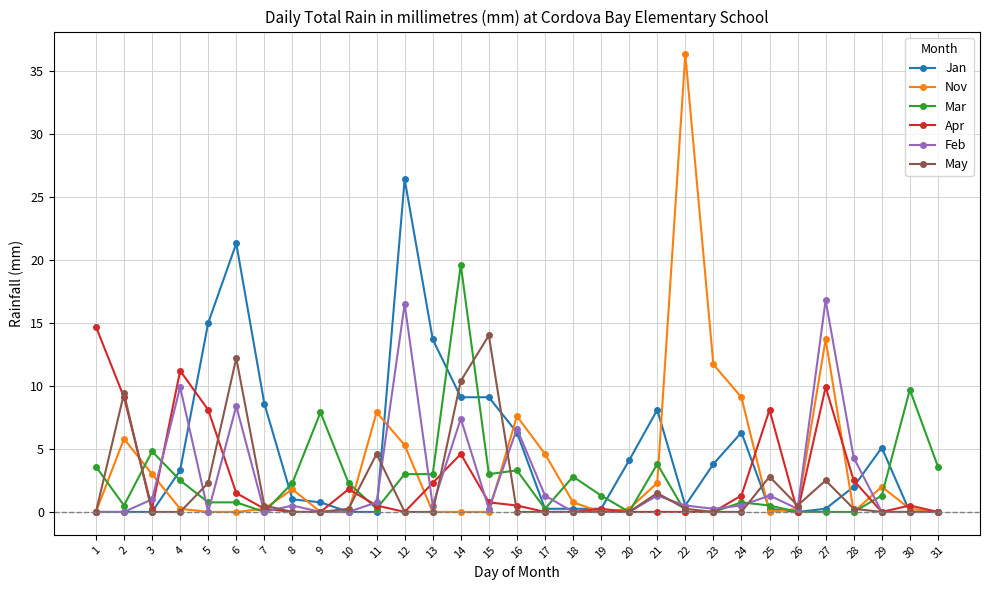

The value of Jan at 1 is 0.0. True or false?

True